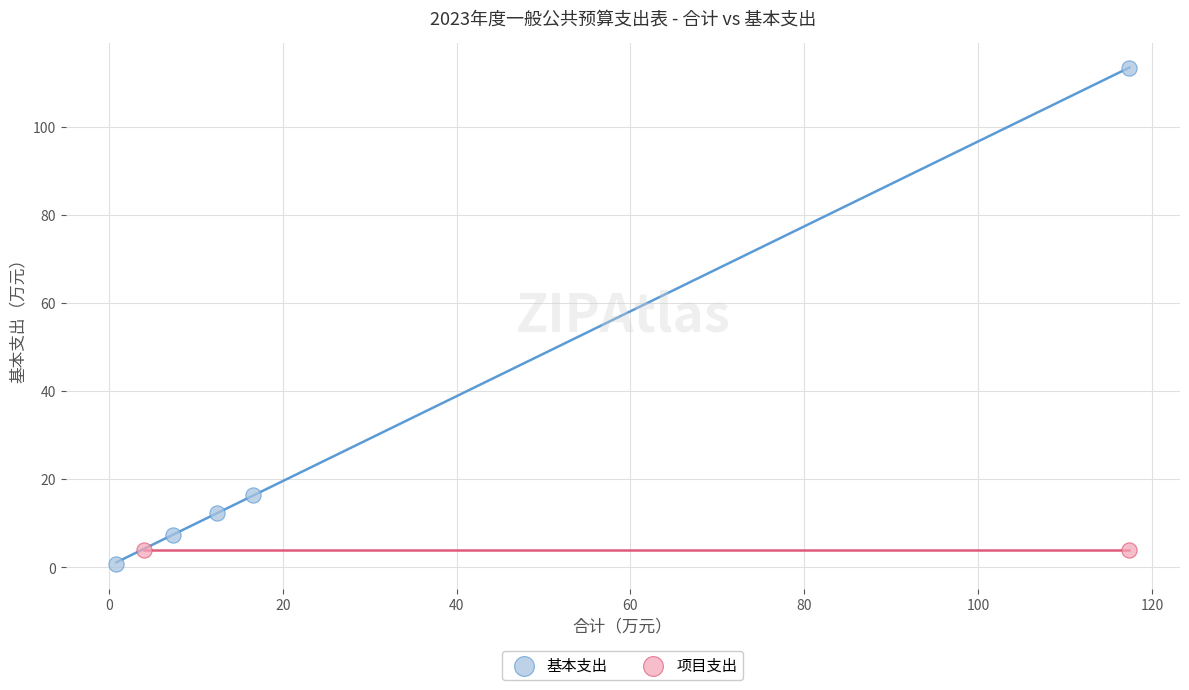

What are all the series names shown in the legend?

基本支出, 项目支出